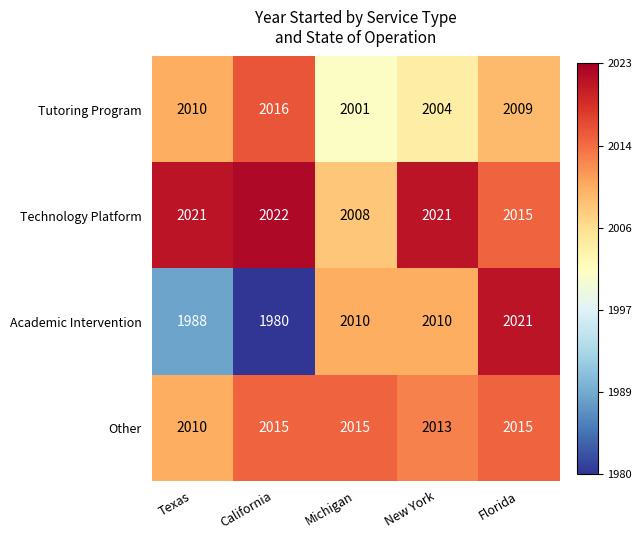

At which category is the sum across all series the highest?

Florida